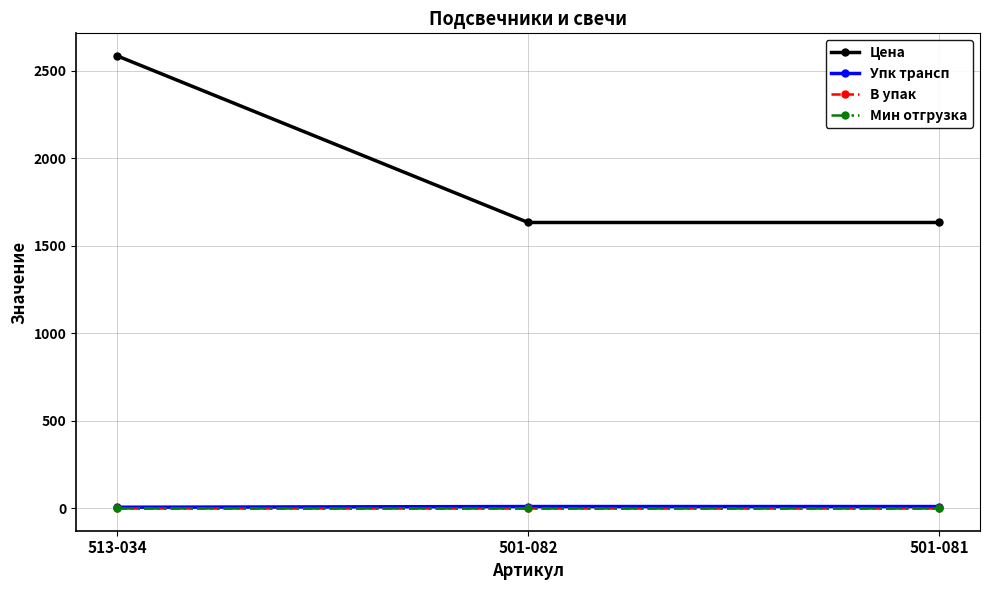

Does the chart have visible grid lines?

Yes